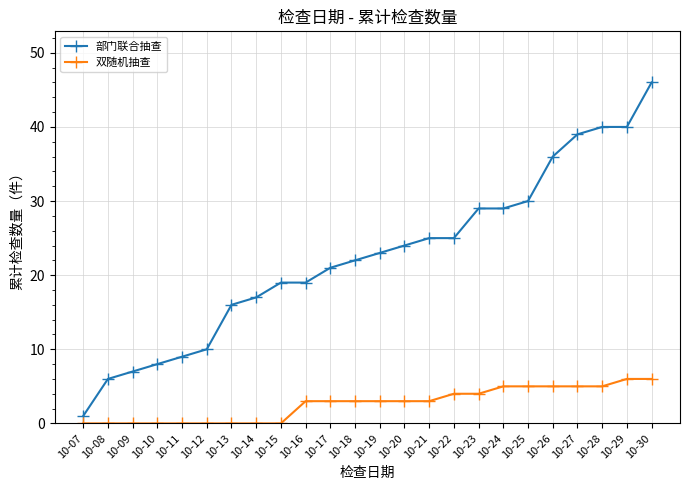

Reading left to right, what are all the values shown in this chart?

部门联合抽查: 10-07=1	10-08=6	10-09=7	10-10=8	10-11=9	10-12=10	10-13=16	10-14=17	10-15=19	10-16=19	10-17=21	10-18=22	10-19=23	10-20=24	10-21=25	10-22=25	10-23=29	10-24=29	10-25=30	10-26=36	10-27=39	10-28=40	10-29=40	10-30=46
双随机抽查: 10-07=0	10-08=0	10-09=0	10-10=0	10-11=0	10-12=0	10-13=0	10-14=0	10-15=0	10-16=3	10-17=3	10-18=3	10-19=3	10-20=3	10-21=3	10-22=4	10-23=4	10-24=5	10-25=5	10-26=5	10-27=5	10-28=5	10-29=6	10-30=6